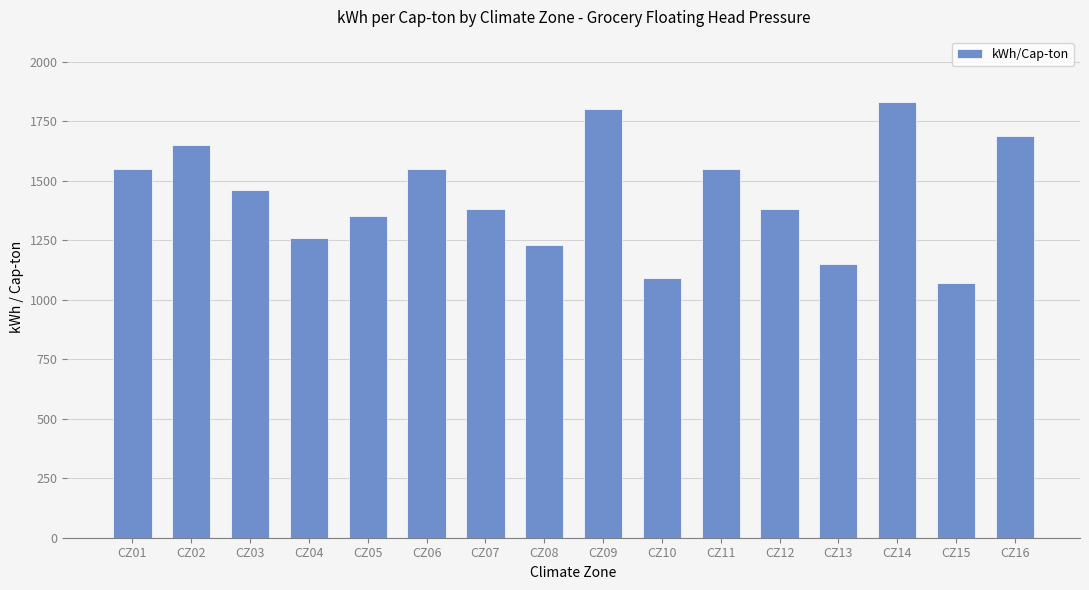

What is the change in value from CZ14 to CZ15?

-760